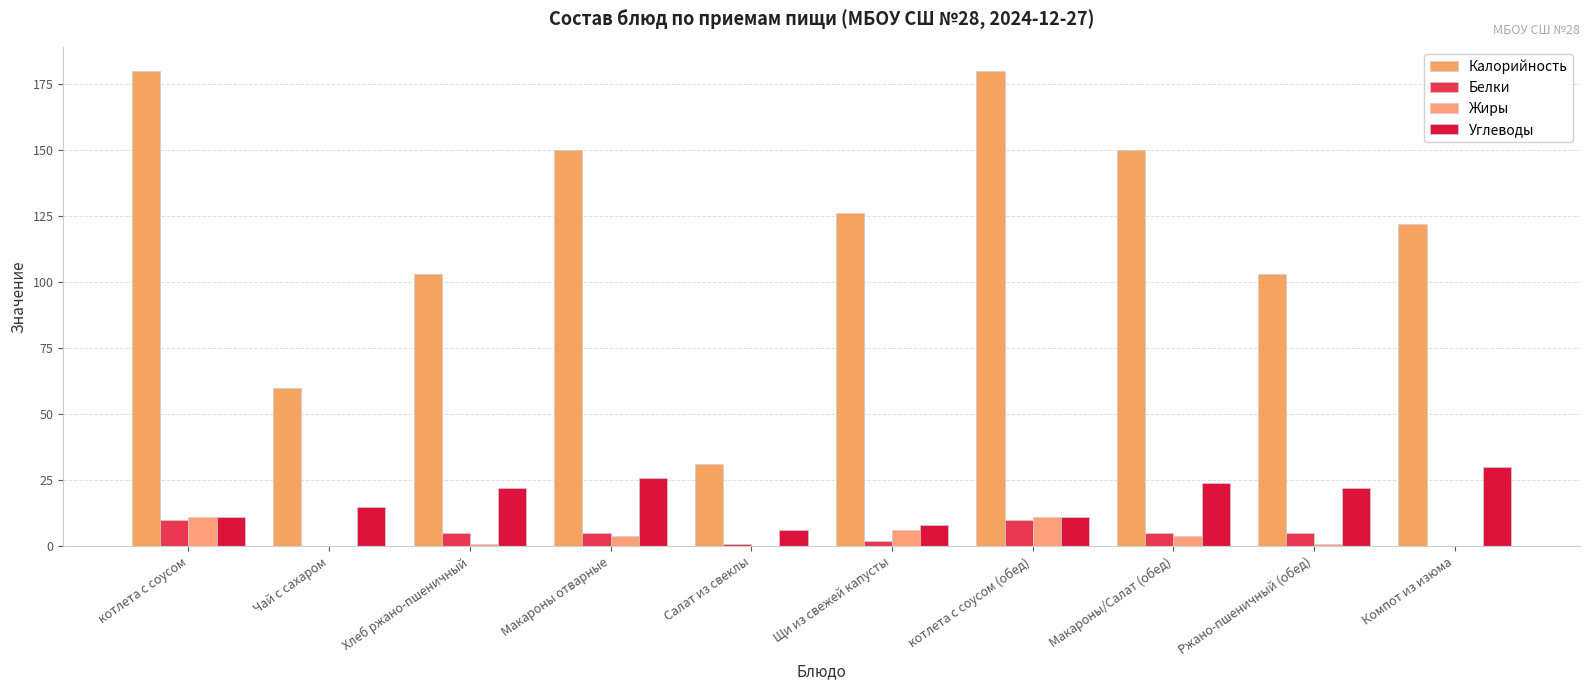

What is the spread (max minus min) of values at Салат из свеклы?

31